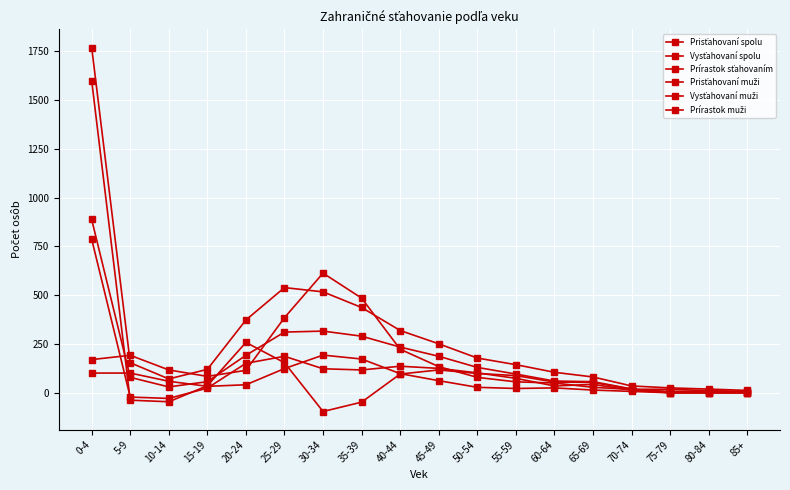

True or false: Prisťahovaní spolu has more than 2 interior local peaks.

False